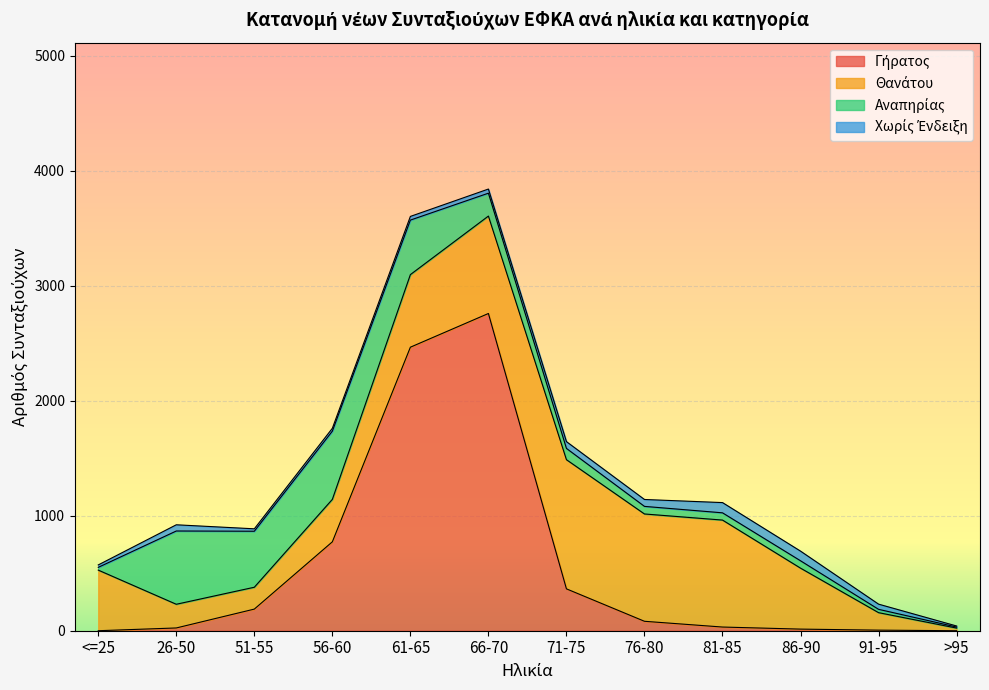

Read the Αναπηρίας value at <=25.

24